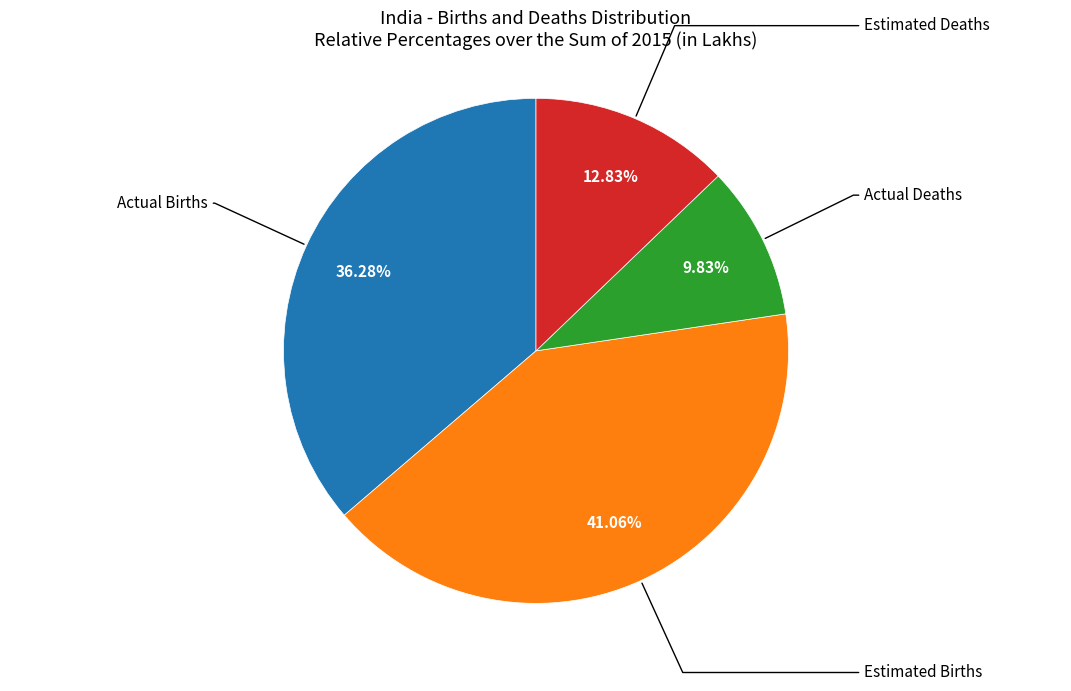

What is the smallest slice in the pie chart?

Actual Deaths